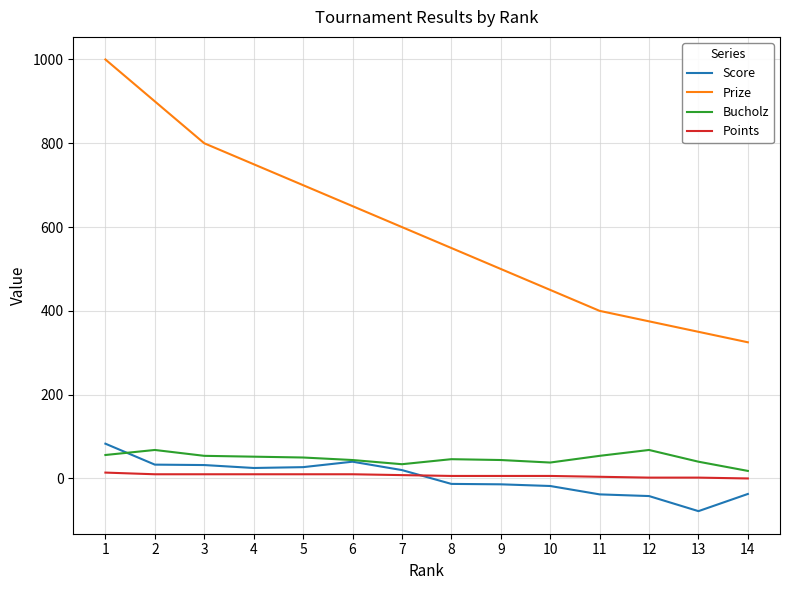

Where does the Score series first go above 20?

1